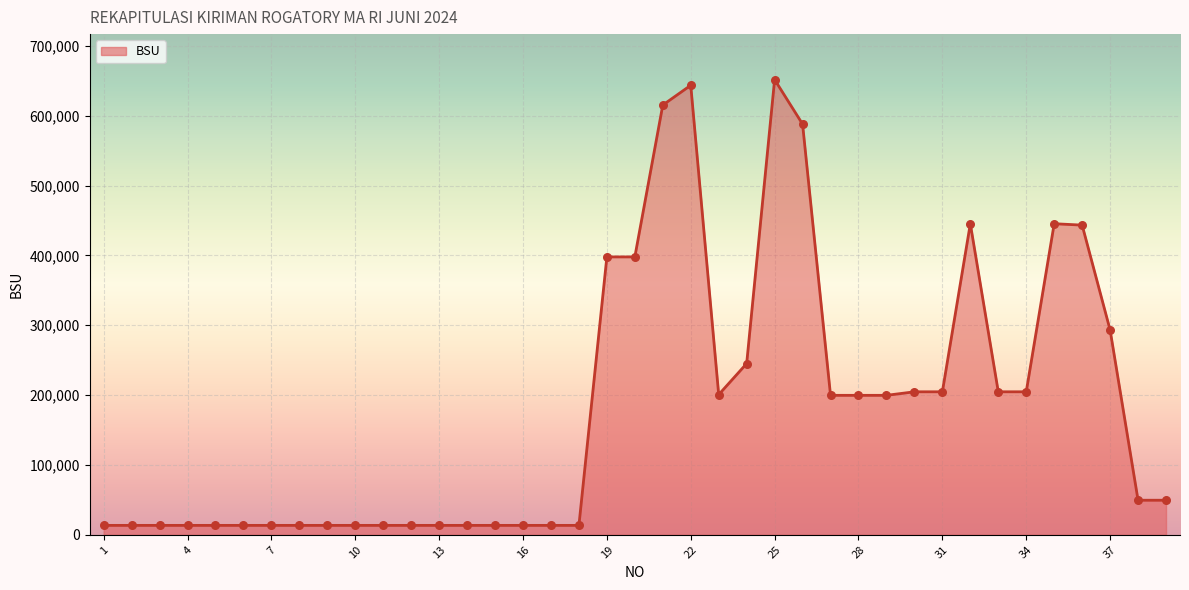

What is the ratio of the value at 21 to the value at 8?

45.6